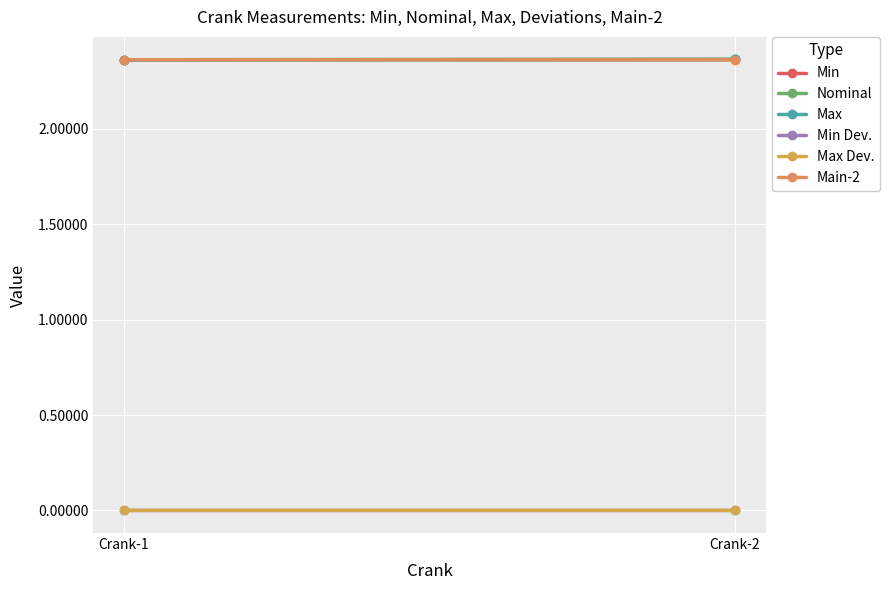

Reading left to right, transcribe all the data shown in this chart.

Min: Crank-1=2.4	Crank-2=2.4
Nominal: Crank-1=2.4	Crank-2=2.4
Max: Crank-1=2.4	Crank-2=2.4
Min Dev.: Crank-1=-0.0	Crank-2=-0.0
Max Dev.: Crank-1=0.0	Crank-2=0.0
Main-2: Crank-1=2.4	Crank-2=2.4